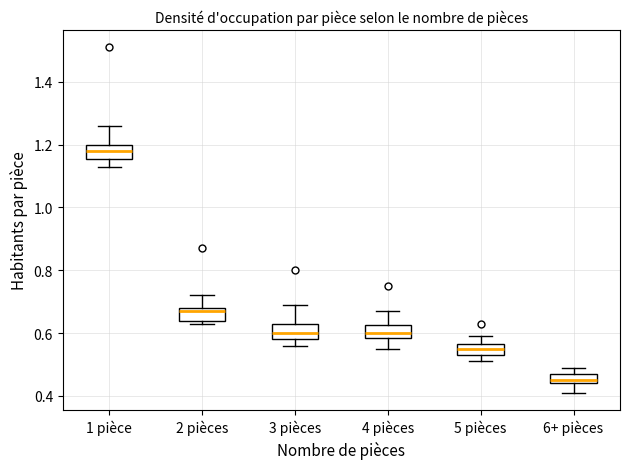

Where is the upper edge of the box for 5 pièces on the y-axis? The values are not printed on the chart, so give them approximately, as read against the axis.

0.56